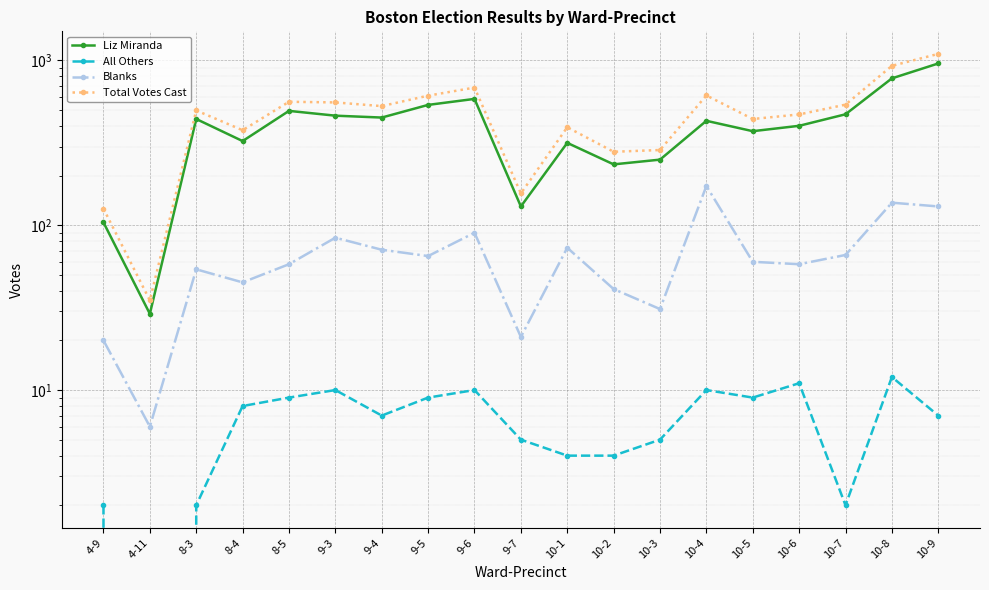

Reading left to right, what are all the values shown in this chart?

Liz Miranda: 4-9=104	4-11=29	8-3=441	8-4=324	8-5=494	9-3=462	9-4=450	9-5=537	9-6=584	9-7=130	10-1=316	10-2=234	10-3=250	10-4=430	10-5=372	10-6=401	10-7=471	10-8=778	10-9=958
All Others: 4-9=2	4-11=0	8-3=2	8-4=8	8-5=9	9-3=10	9-4=7	9-5=9	9-6=10	9-7=5	10-1=4	10-2=4	10-3=5	10-4=10	10-5=9	10-6=11	10-7=2	10-8=12	10-9=7
Blanks: 4-9=20	4-11=6	8-3=54	8-4=45	8-5=58	9-3=84	9-4=71	9-5=65	9-6=90	9-7=21	10-1=73	10-2=41	10-3=31	10-4=173	10-5=60	10-6=58	10-7=66	10-8=137	10-9=130
Total Votes Cast: 4-9=126	4-11=35	8-3=497	8-4=377	8-5=561	9-3=556	9-4=528	9-5=611	9-6=684	9-7=156	10-1=393	10-2=279	10-3=286	10-4=613	10-5=441	10-6=470	10-7=539	10-8=927	10-9=1095